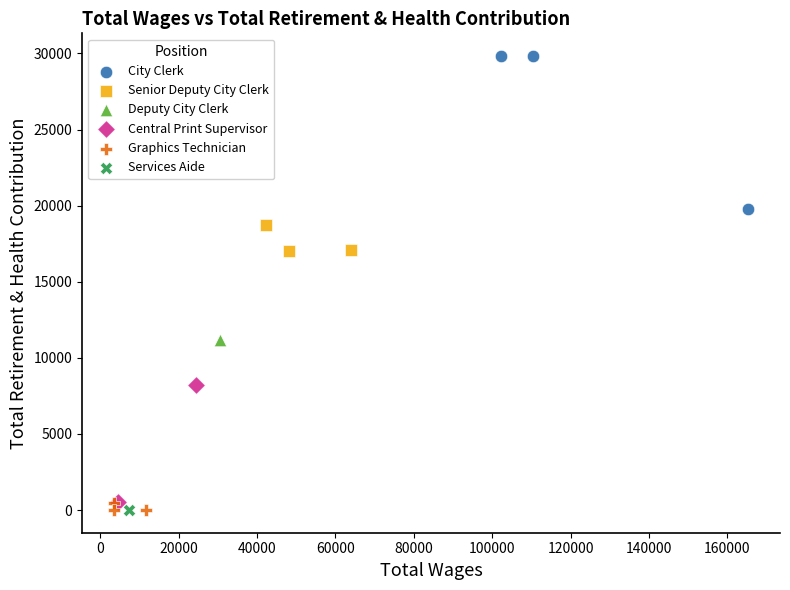

What are all the series names shown in the legend?

City Clerk, Senior Deputy City Clerk, Deputy City Clerk, Central Print Supervisor, Graphics Technician, Services Aide